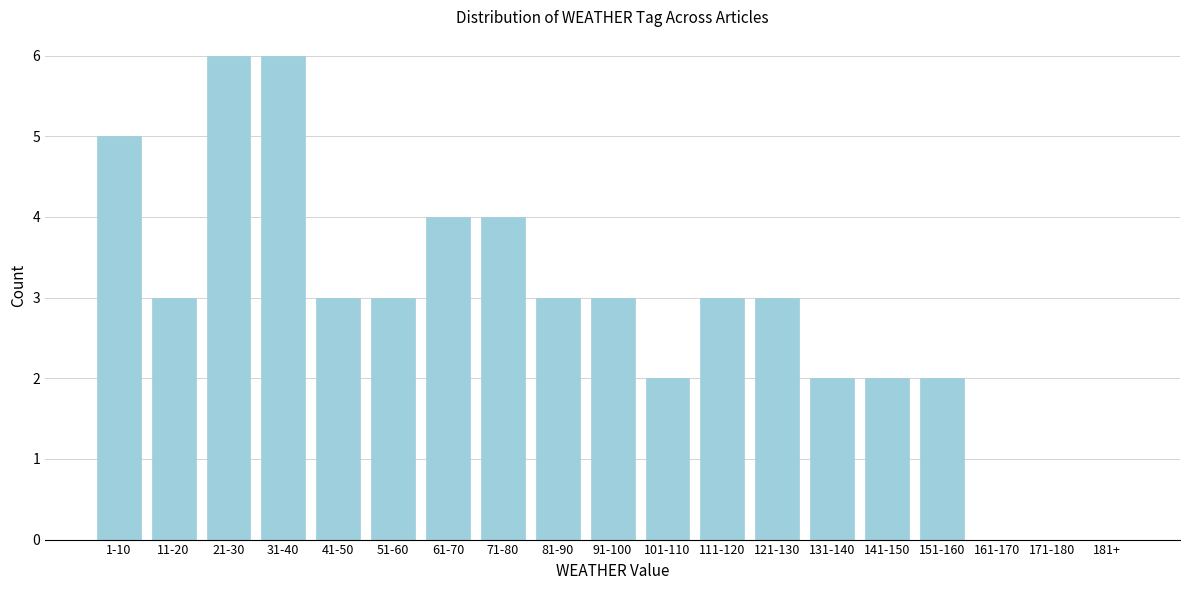

Reading left to right, transcribe all the data shown in this chart.

1-10=5	11-20=3	21-30=6	31-40=6	41-50=3	51-60=3	61-70=4	71-80=4	81-90=3	91-100=3	101-110=2	111-120=3	121-130=3	131-140=2	141-150=2	151-160=2	161-170=0	171-180=0	181+=0